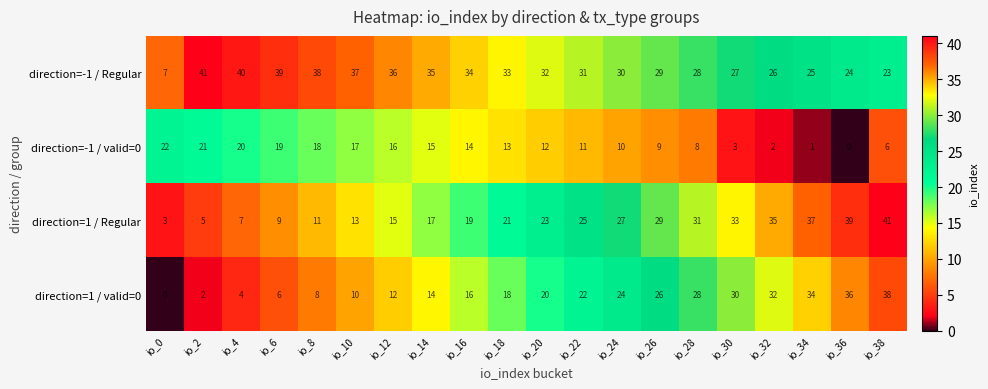

What is the greatest value displayed?

41